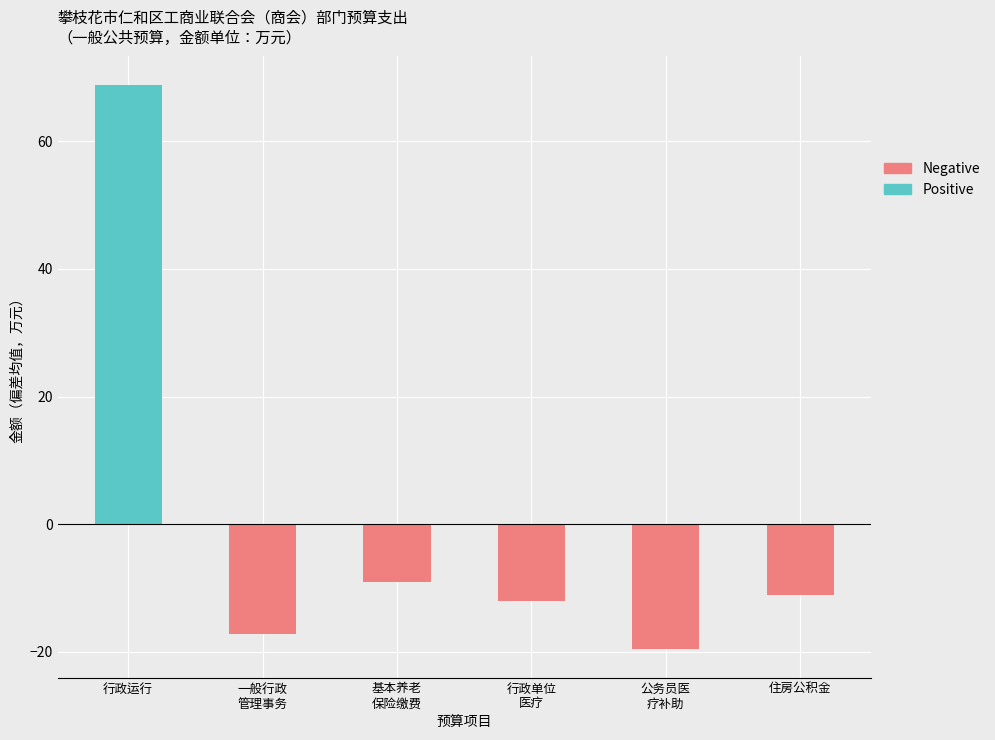

At which category is the sum across all series the highest?

行政运行